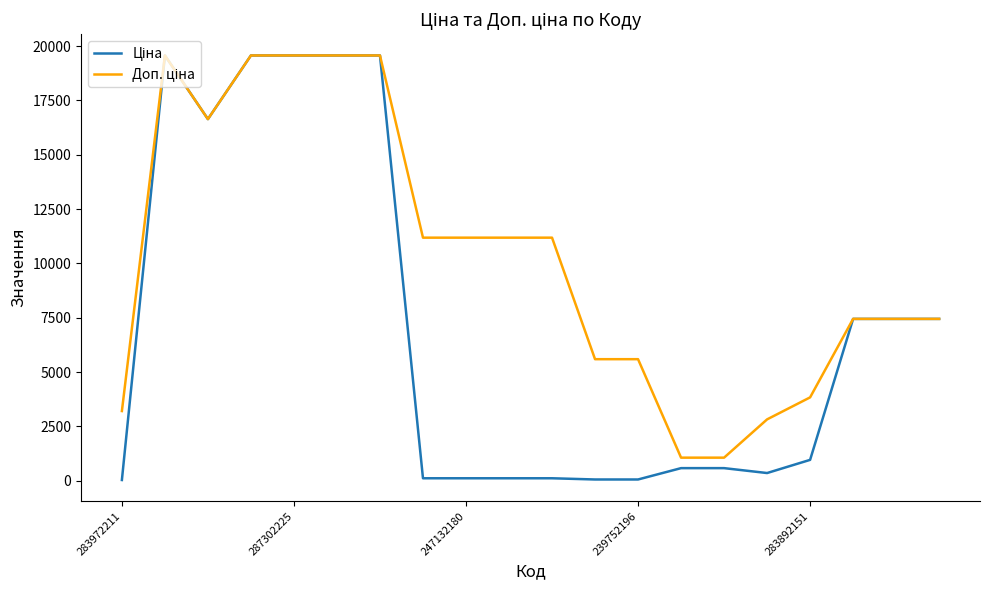

True or false: Ціна and Доп. ціна cross at least once.

False